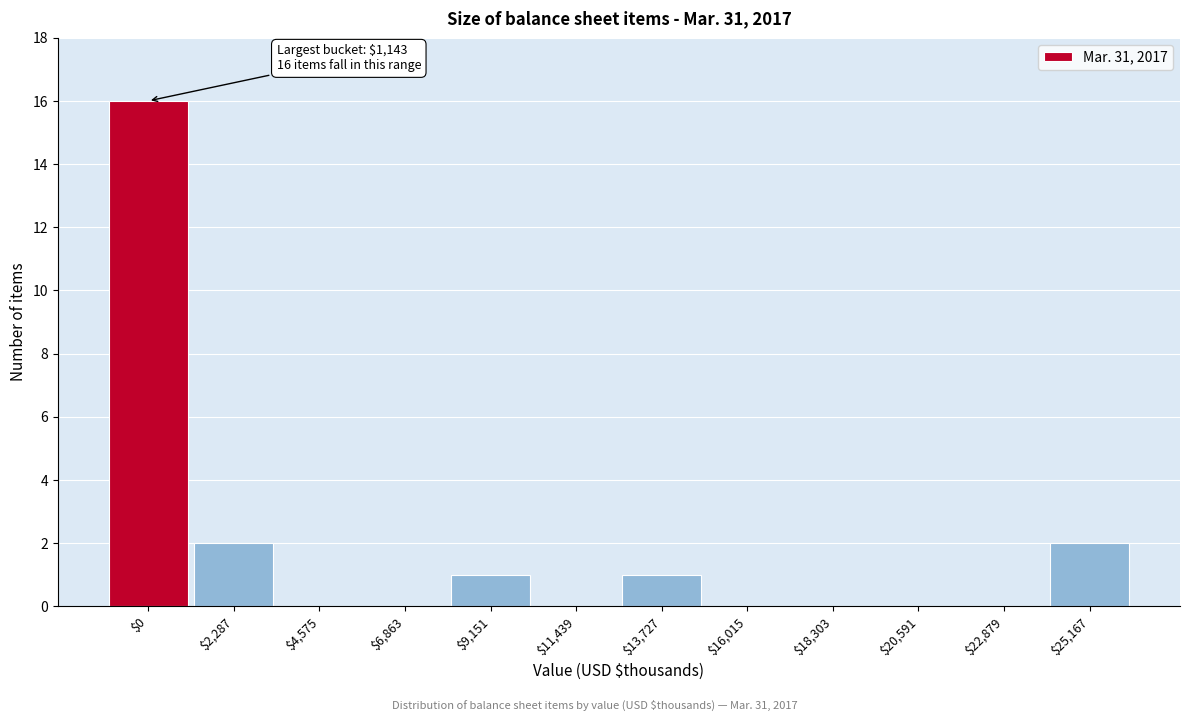

What is the maximum value shown in the chart?

16